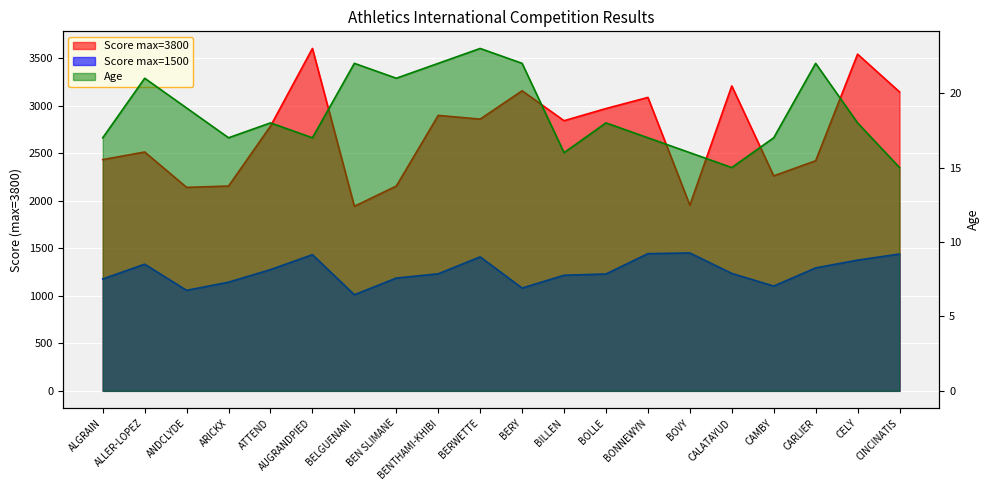

Which series changed the most between BENTHAMI-KHIBI and CAMBY?

Score max=3800